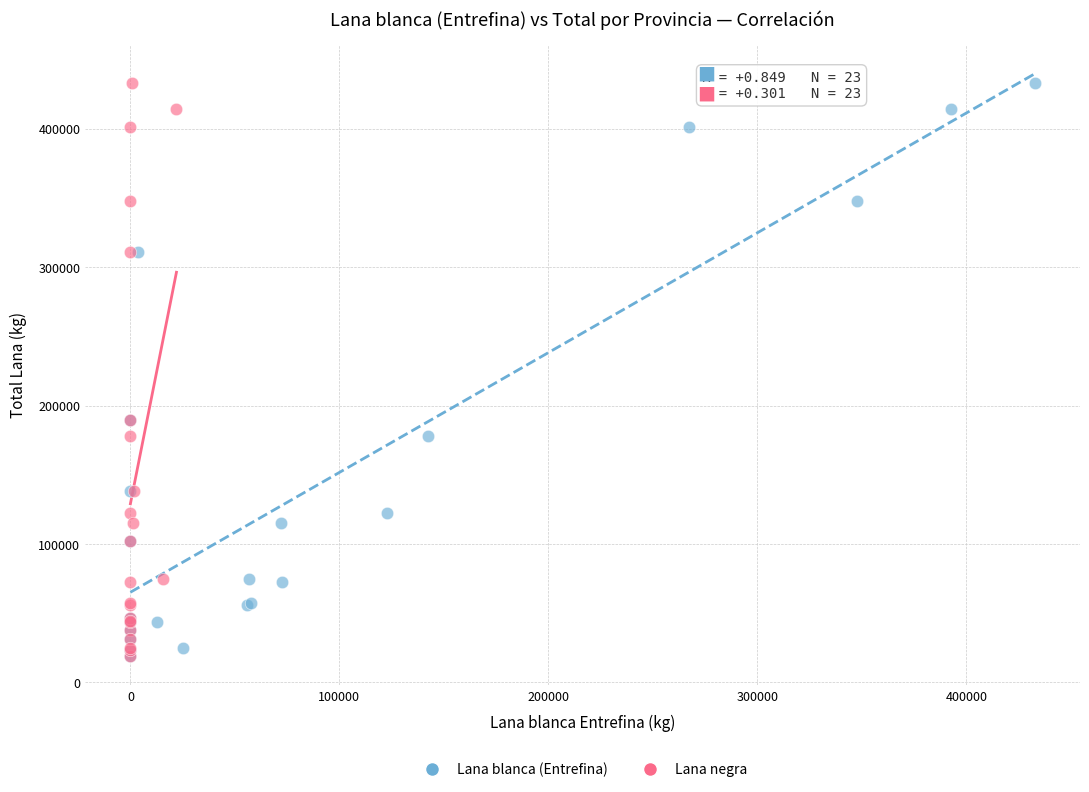

What are all the series names shown in the legend?

Lana blanca (Entrefina), Lana negra